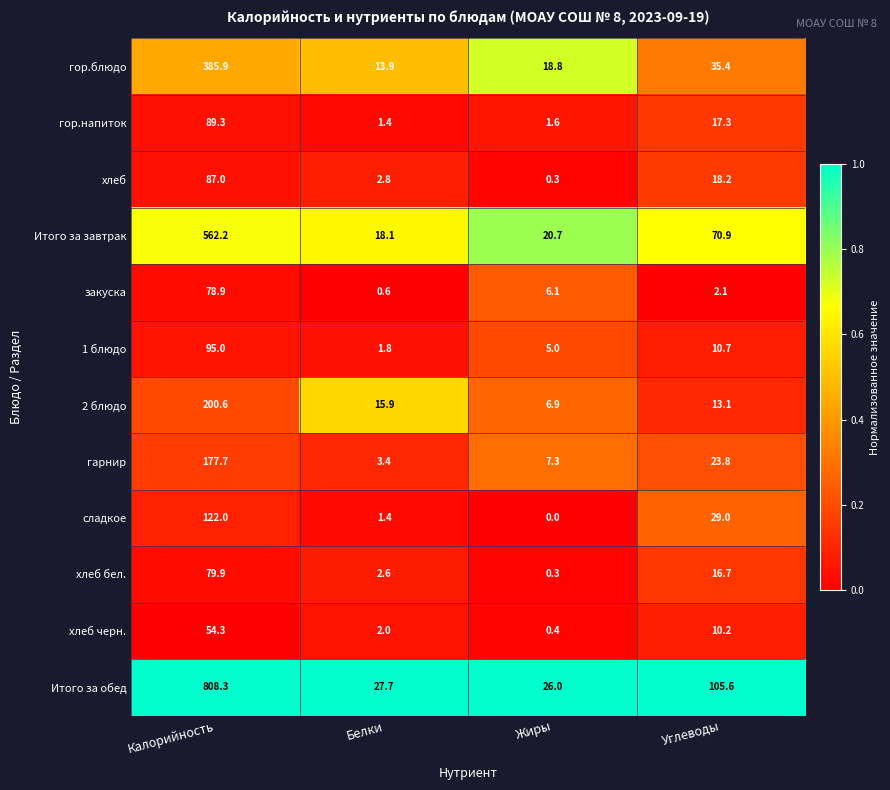

Which series has the widest spread of values?

Итого за обед